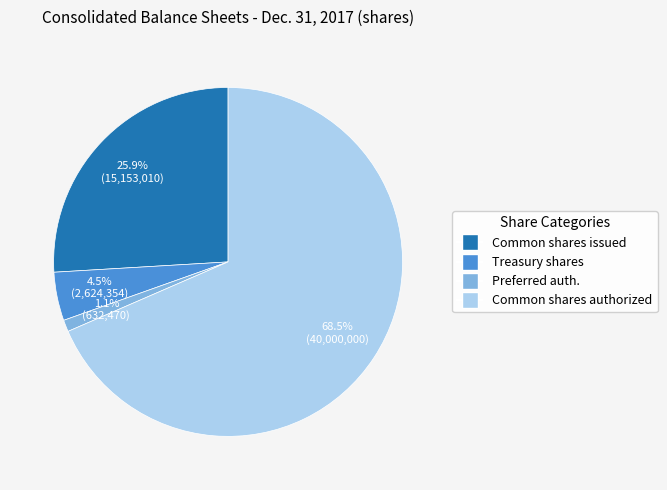

Which category accounts for the majority?

Common shares authorized